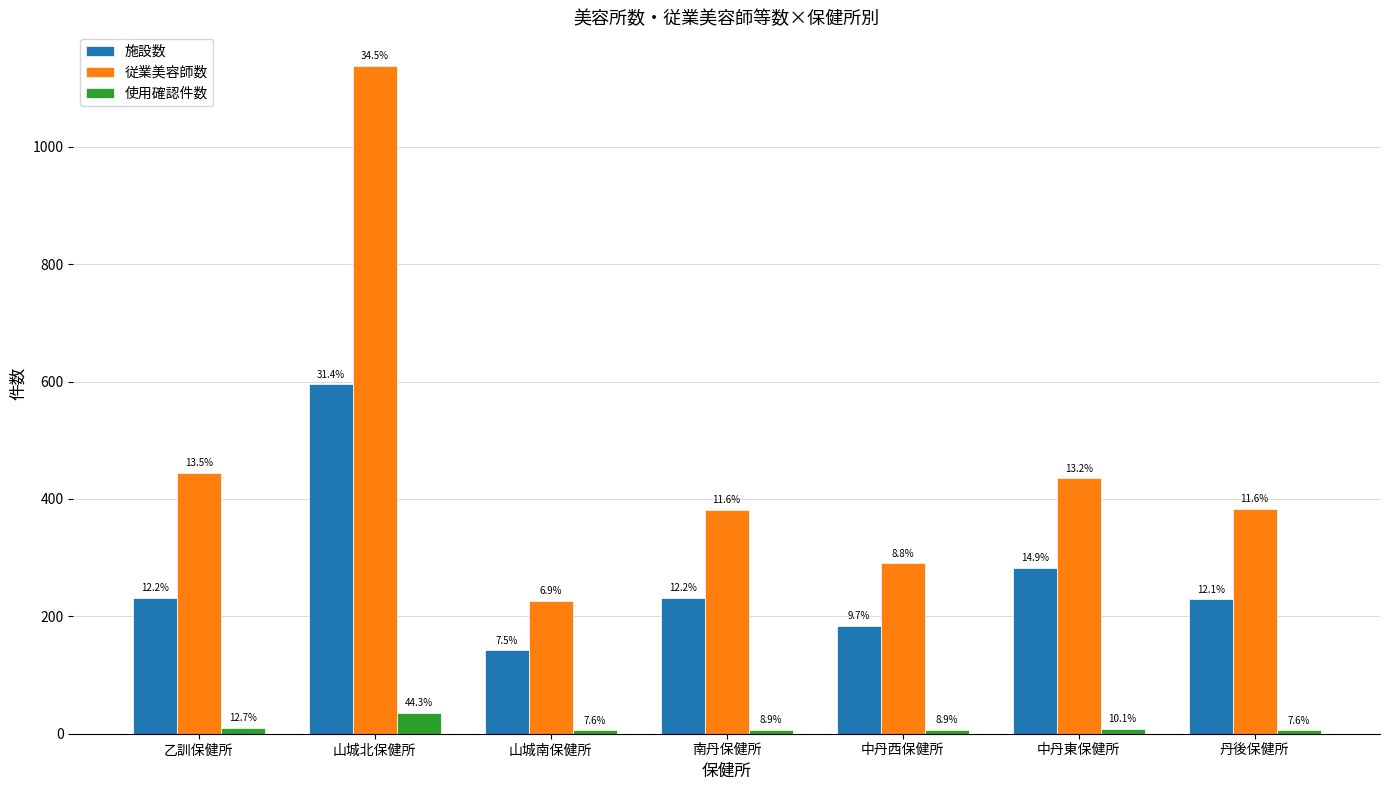

What position from the right is 乙訓保健所?

7